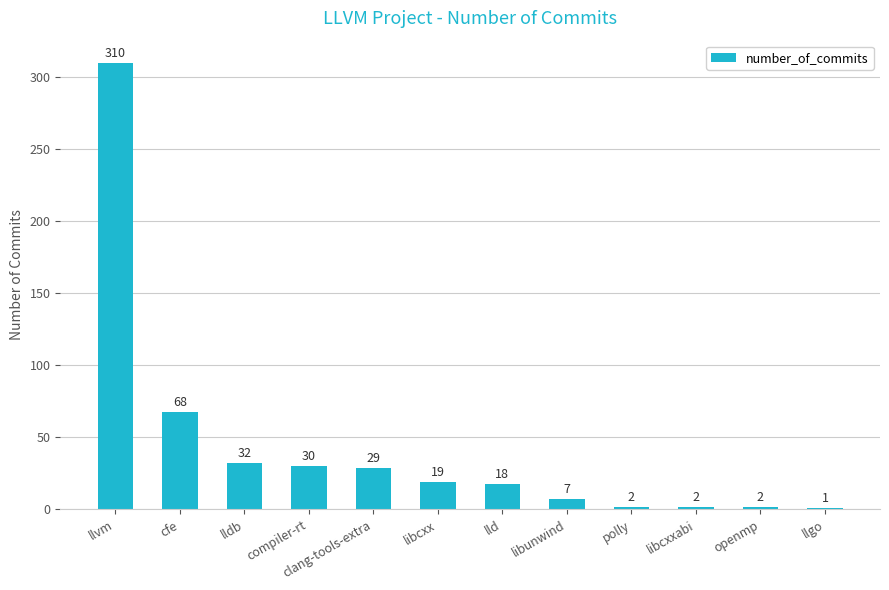

Where is the data nearest to the value 155?

cfe